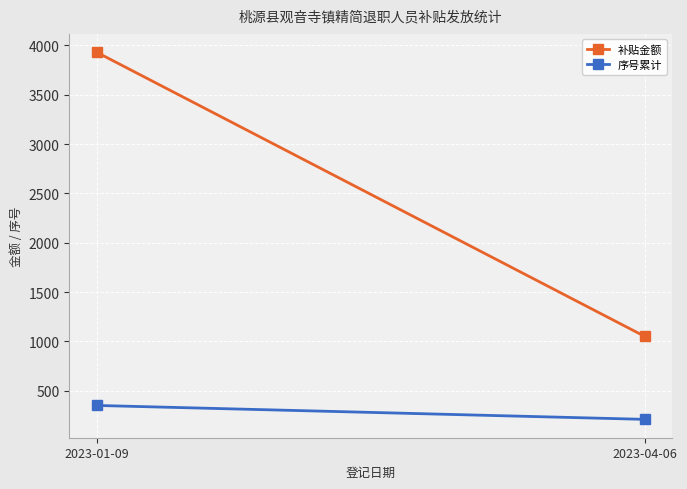

Is this an area chart (filled region under the line)?

No